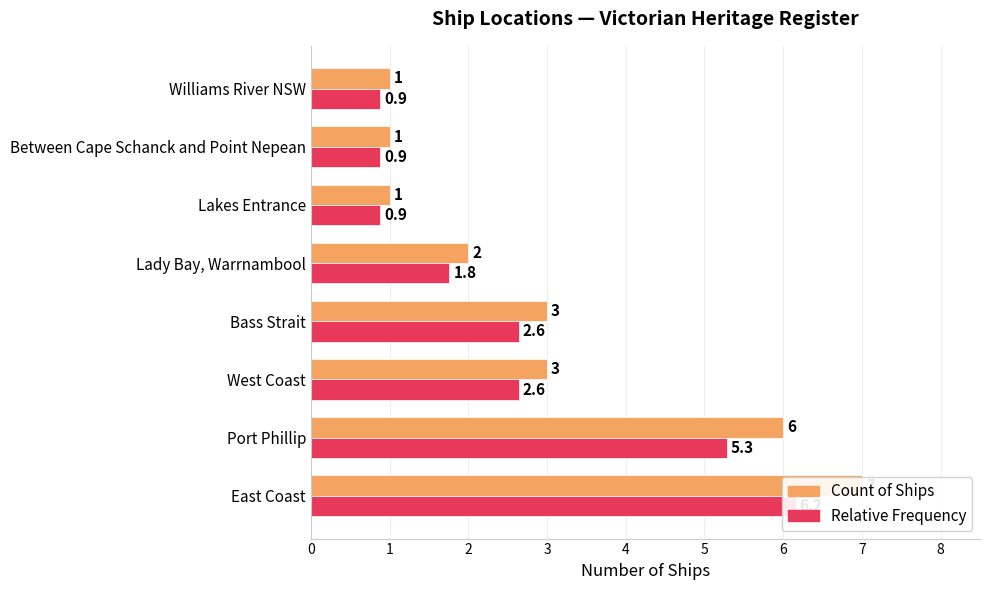

At 7, list the series in order from largest to smallest.

Count of Ships, Relative Frequency